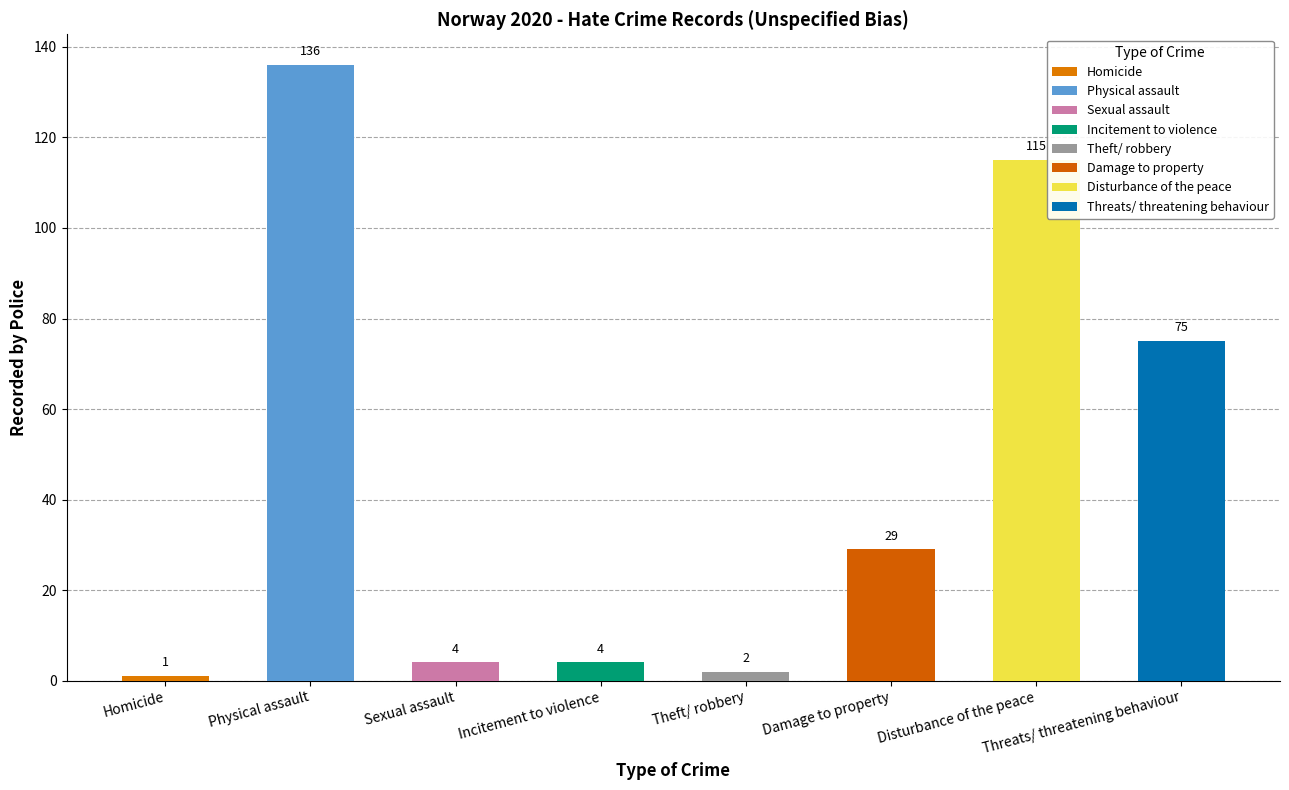

What is the sum of all values?

366